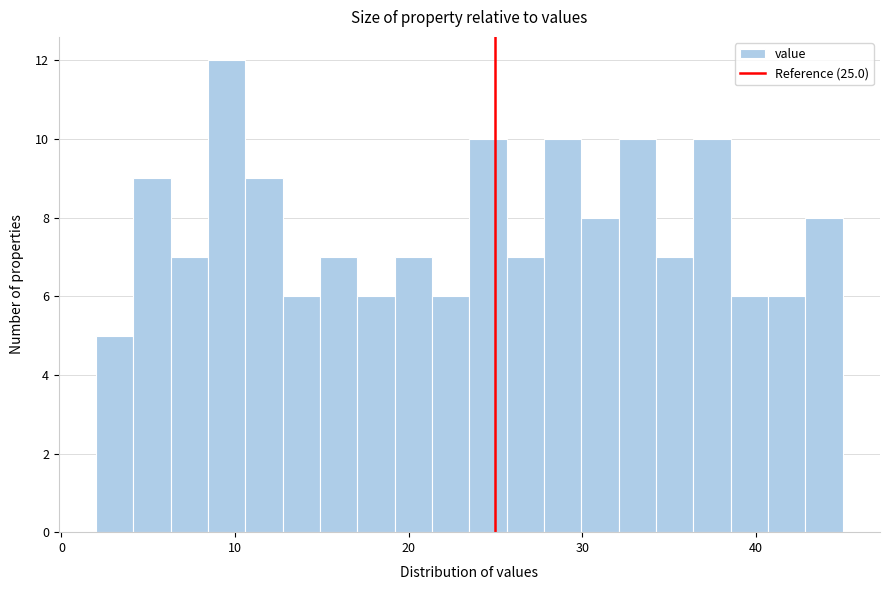

Read against the x-axis, roughly where is the centre of the tallest bar?

10